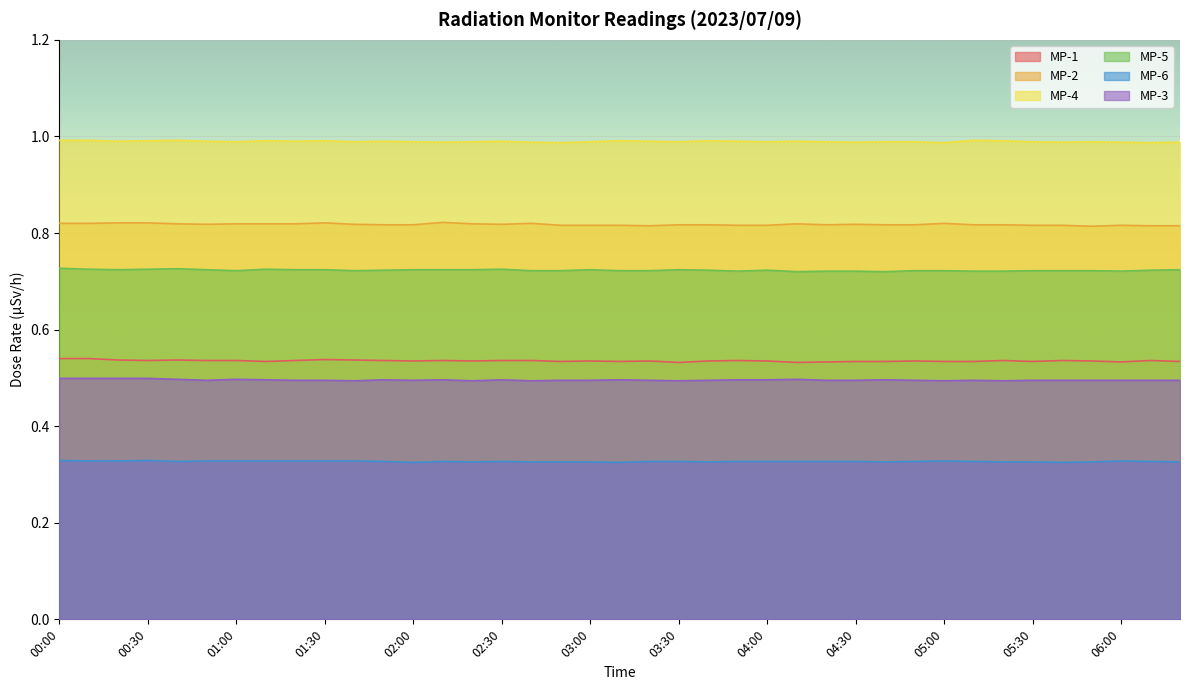

How many interior local valleys does the MP-1 series have?

10